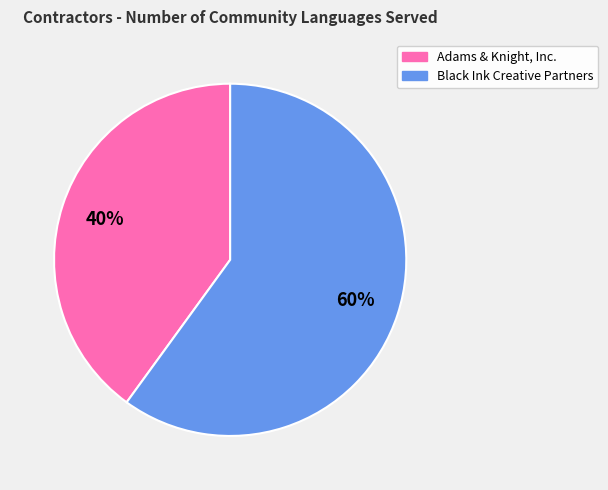

True or false: Black Ink Creative Partners accounts for 60% of the total.

True